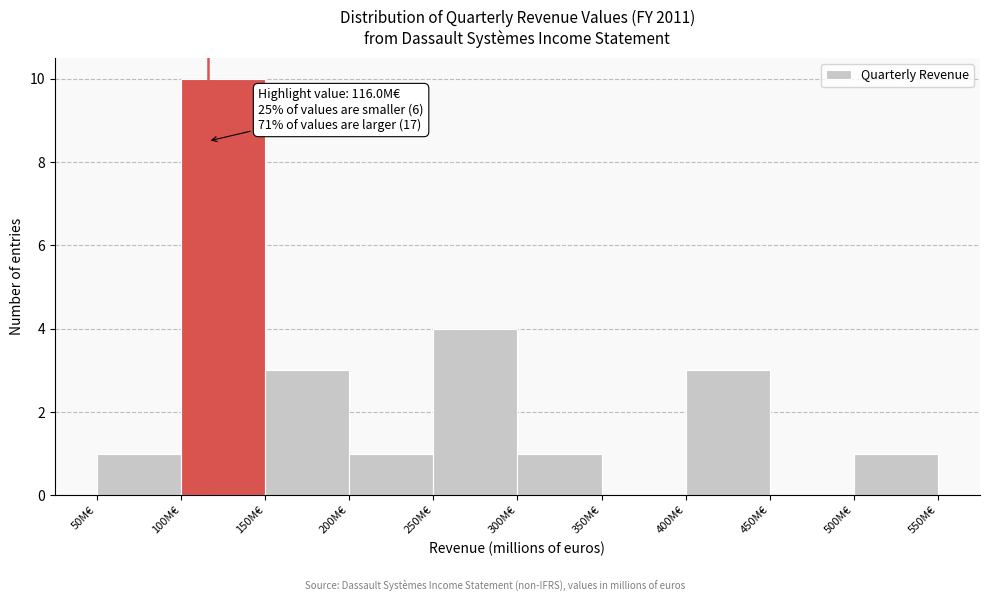

Over which range of the x-axis is the bar tallest?

100 to 150